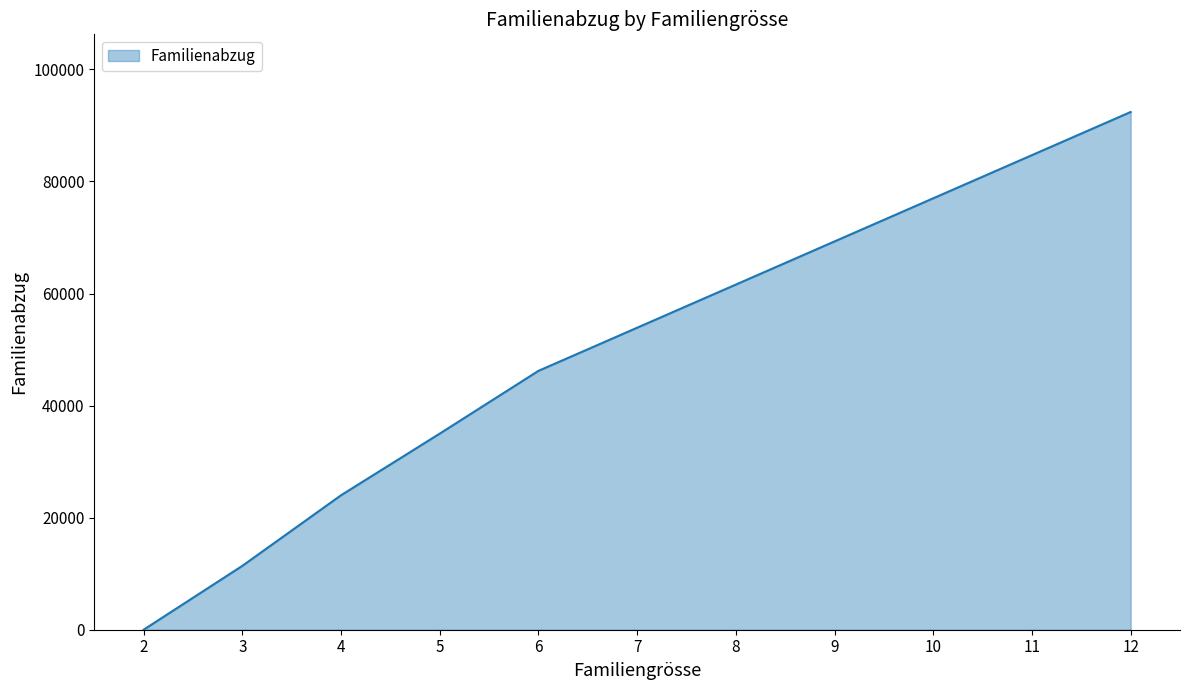

Does the chart have visible grid lines?

No